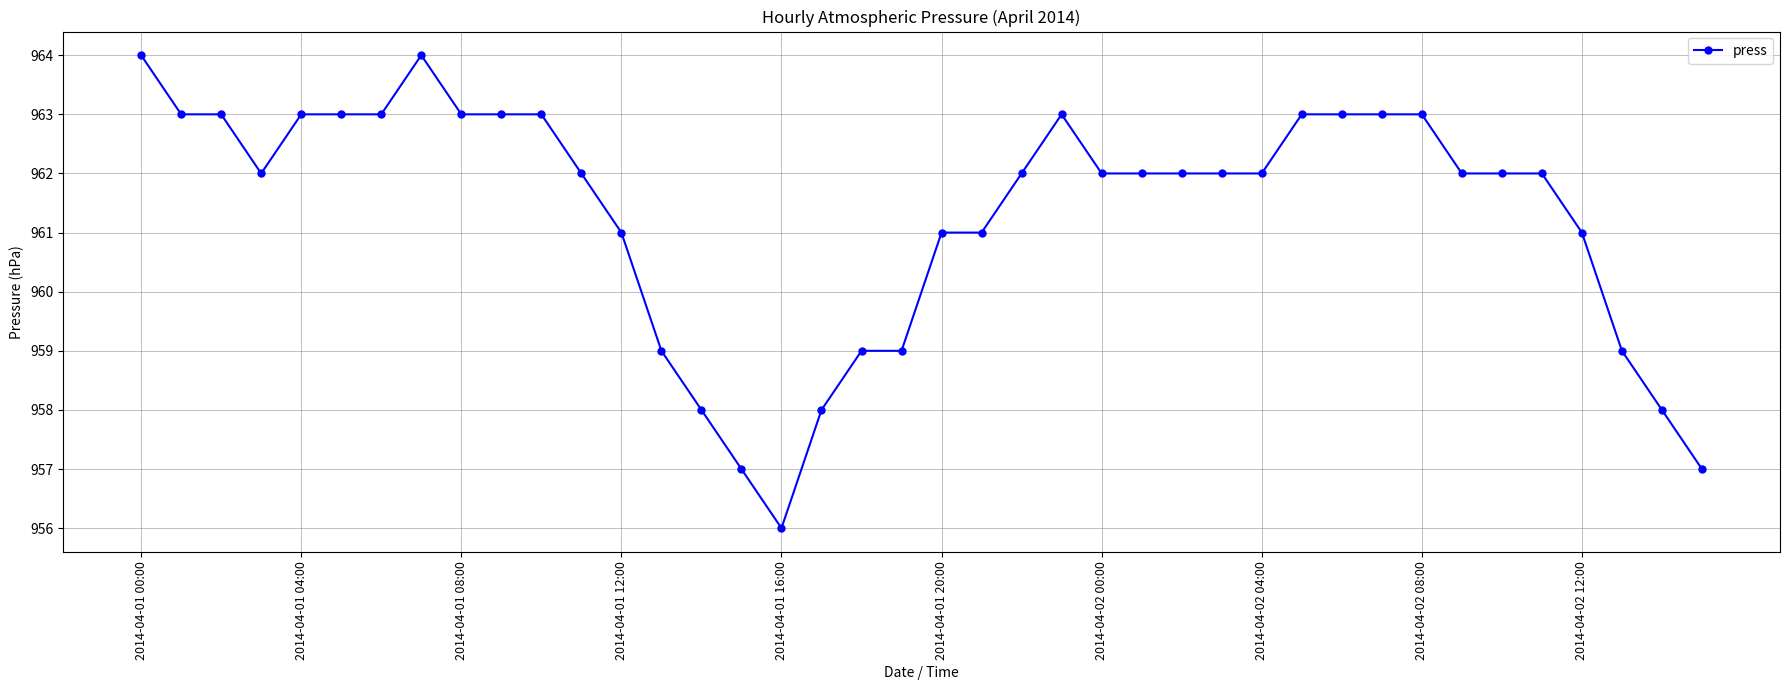

True or false: the data has more than 0 interior local peaks.

True